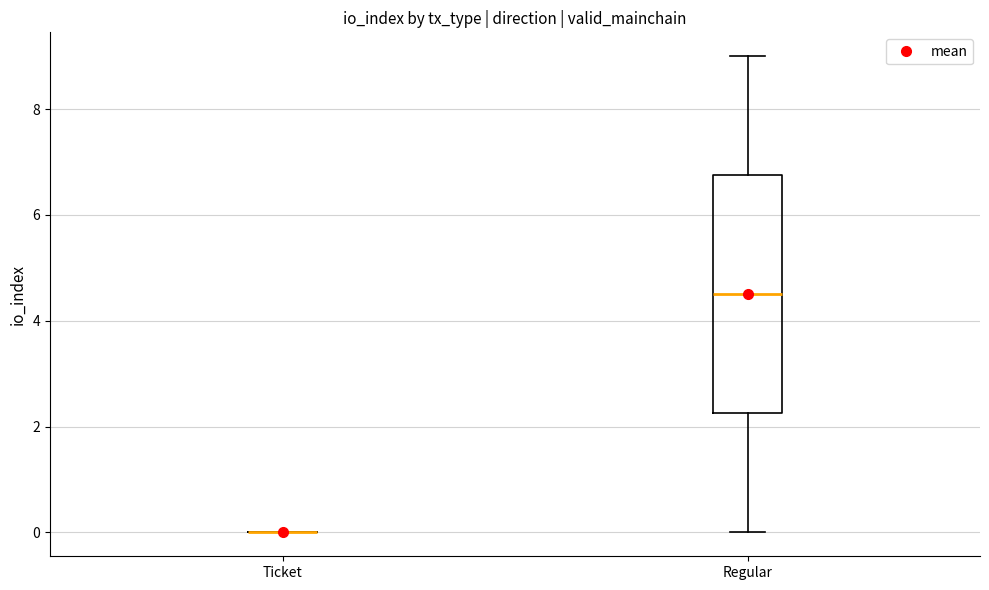

Reading left to right, transcribe this box plot: for each box, give where its median line is, the range the box spans, and where its two whiskers end, as read against the y-axis. The values are not printed on the chart, so give them approximately, as read against the axis.

Ticket: box collapsed to a line at 0.0, whiskers 0.0 to 0.0
Regular: median 4.6, box 2.2 to 6.8, whiskers 0.0 to 9.0